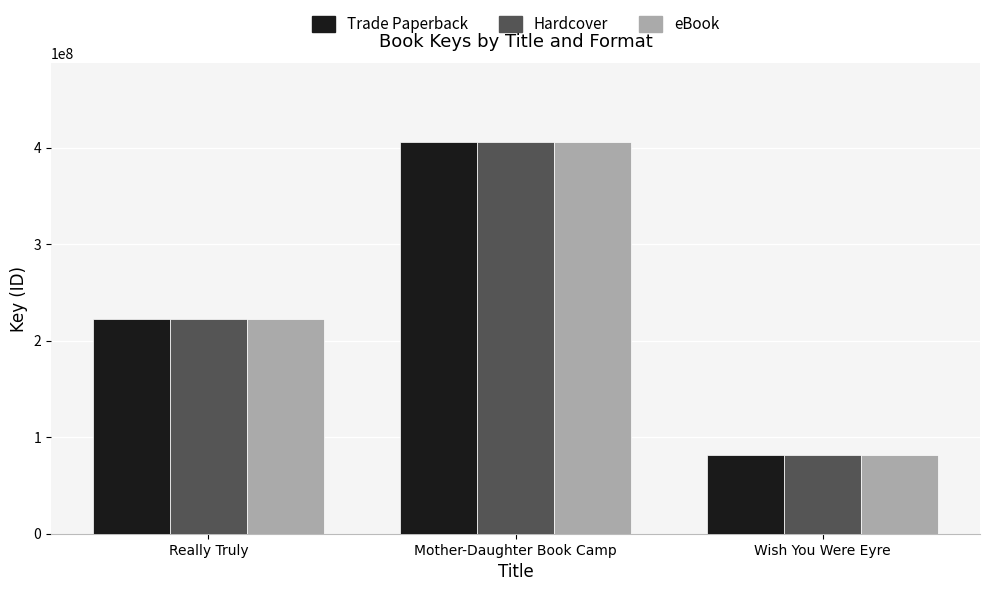

Reading left to right, what are all the values shown in this chart?

Trade Paperback: Really Truly=222639275	Mother-Daughter Book Camp=405943784	Wish You Were Eyre=81837043
Hardcover: Really Truly=222639275	Mother-Daughter Book Camp=405943784	Wish You Were Eyre=81837043
eBook: Really Truly=222639275	Mother-Daughter Book Camp=405943784	Wish You Were Eyre=81837043